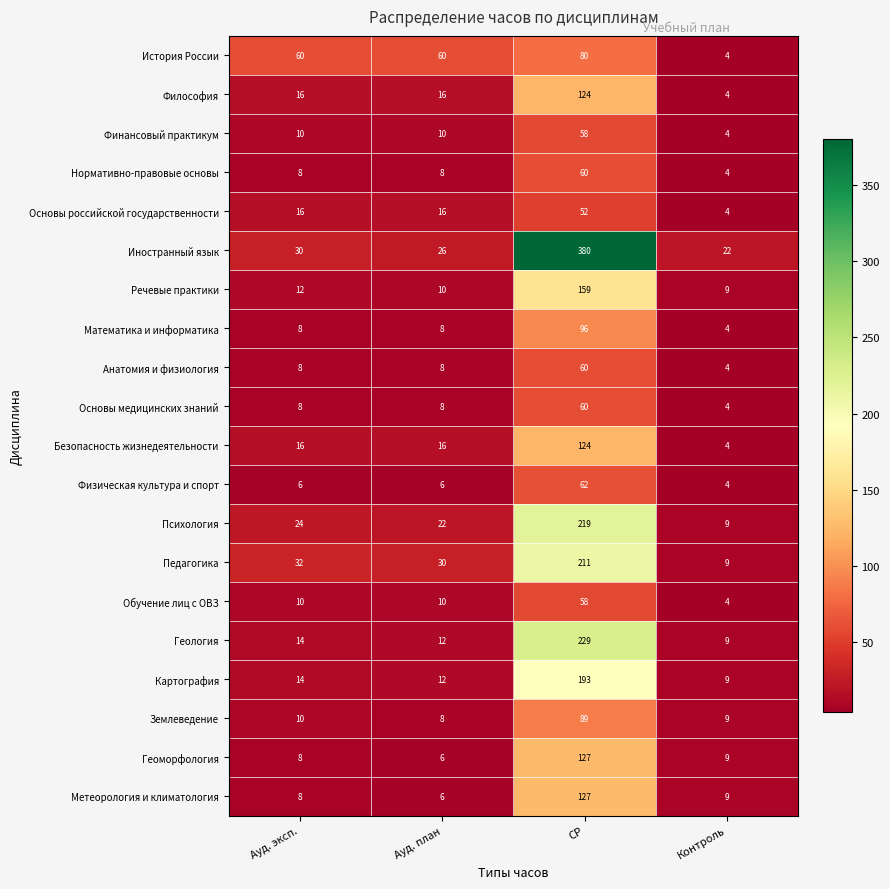

What is the difference between the maximum and minimum values in the Основы медицинских знаний series?

56